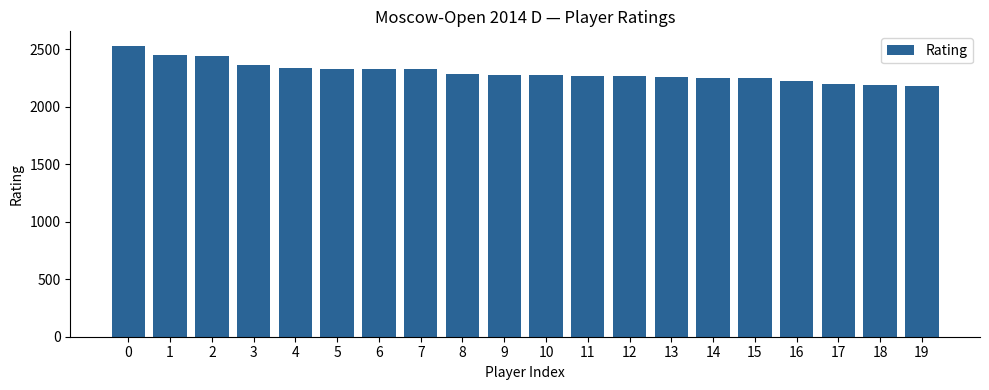

What is the change in value from 7 to 19?

-143